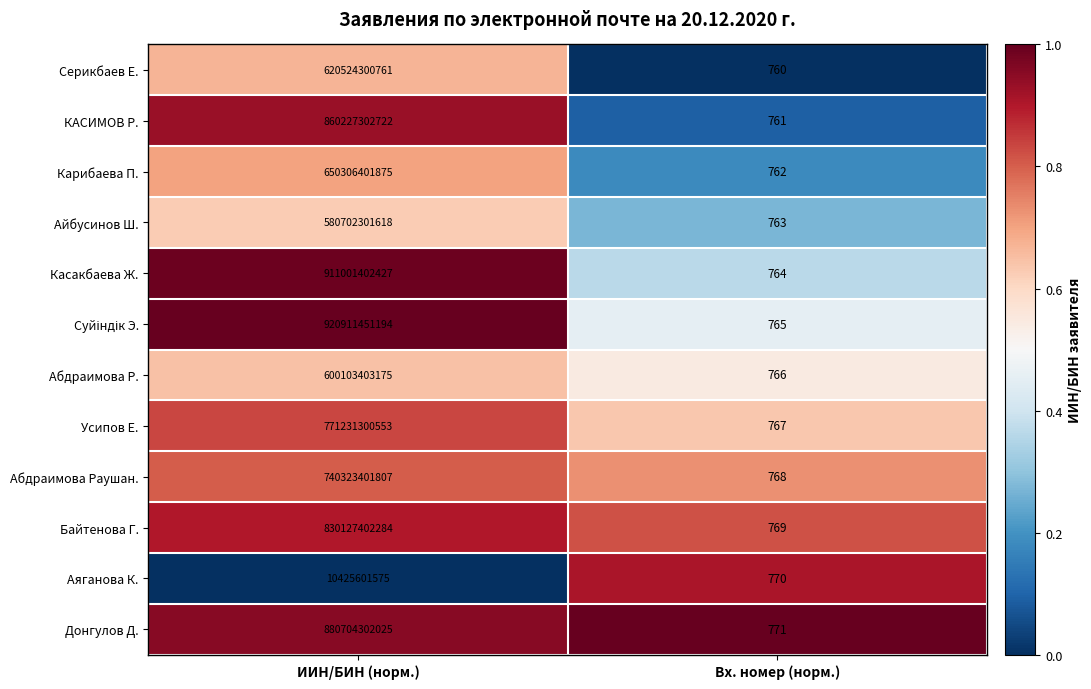

The value of Абдраимова Р. at ИИН/БИН (норм.) is 997443860968. True or false?

False